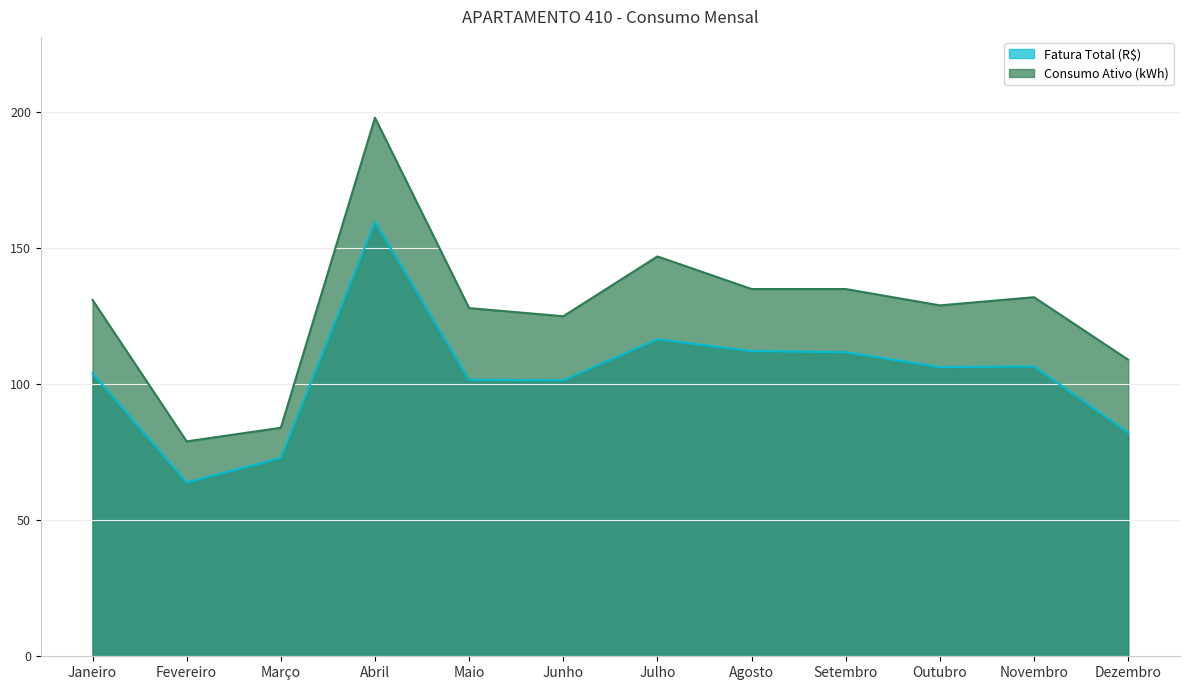

Reading left to right, list all the values displayed in this chart.

Fatura Total (R$): 104.1	63.9	72.9	159.7	101.7	101.4	116.5	112.2	111.8	106.3	106.6	82.2
Consumo Ativo (kWh): 131.0	79.0	84.0	198.0	128.0	125.0	147.0	135.0	135.0	129.0	132.0	109.0